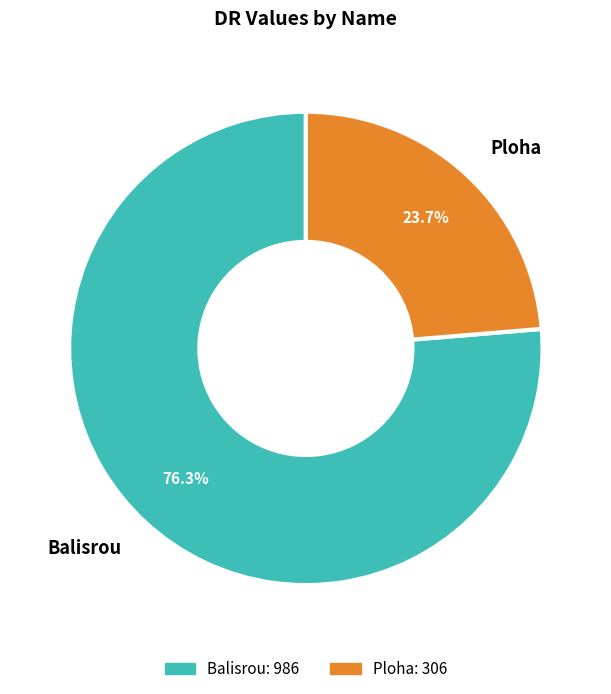

Rank the categories by value from highest to lowest.

Balisrou, Ploha